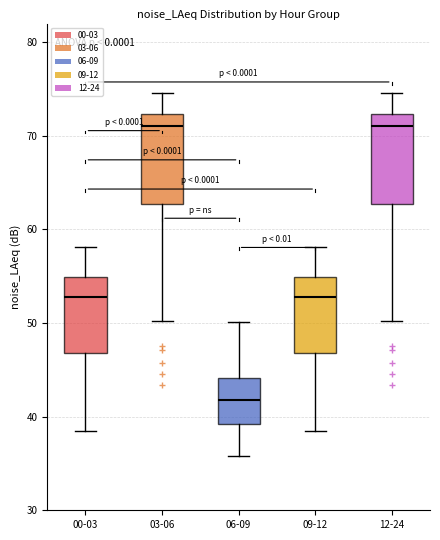

Reading left to right, transcribe this box plot: for each box, give where its median line is, the range the box spans, and where its two whiskers end, as read against the y-axis. The values are not printed on the chart, so give them approximately, as read against the axis.

00-03: median 53, box 47 to 55, whiskers 38 to 58
03-06: median 71, box 63 to 72, whiskers 50 to 75
06-09: median 42, box 39 to 44, whiskers 36 to 50
09-12: median 53, box 47 to 55, whiskers 38 to 58
12-24: median 71, box 63 to 72, whiskers 50 to 75